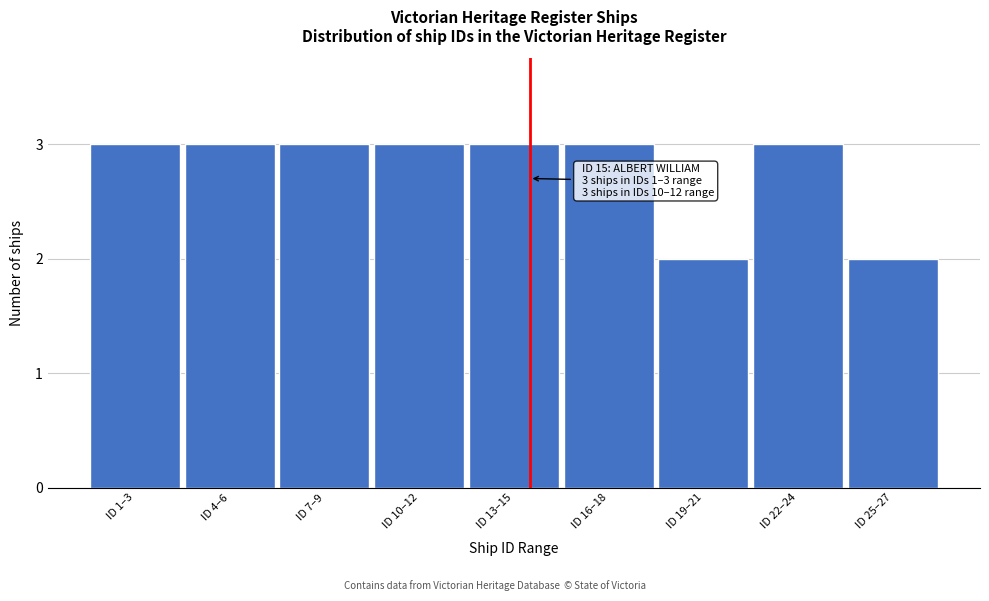

Reading left to right, transcribe all the data shown in this chart.

ID 1–3=3	ID 4–6=3	ID 7–9=3	ID 10–12=3	ID 13–15=3	ID 16–18=3	ID 19–21=2	ID 22–24=3	ID 25–27=2